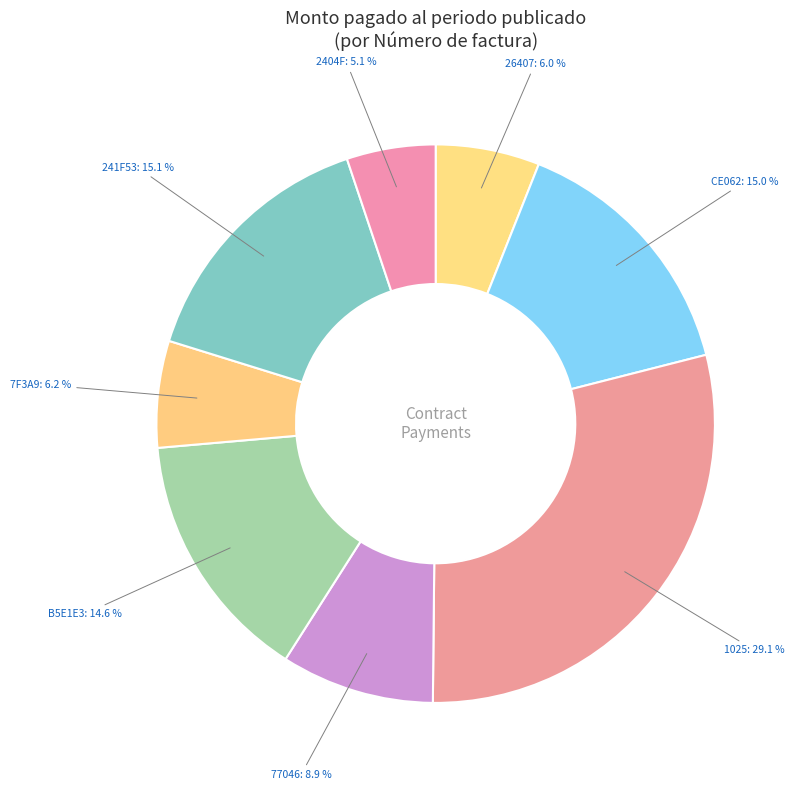

How many segments does this pie chart have?

8